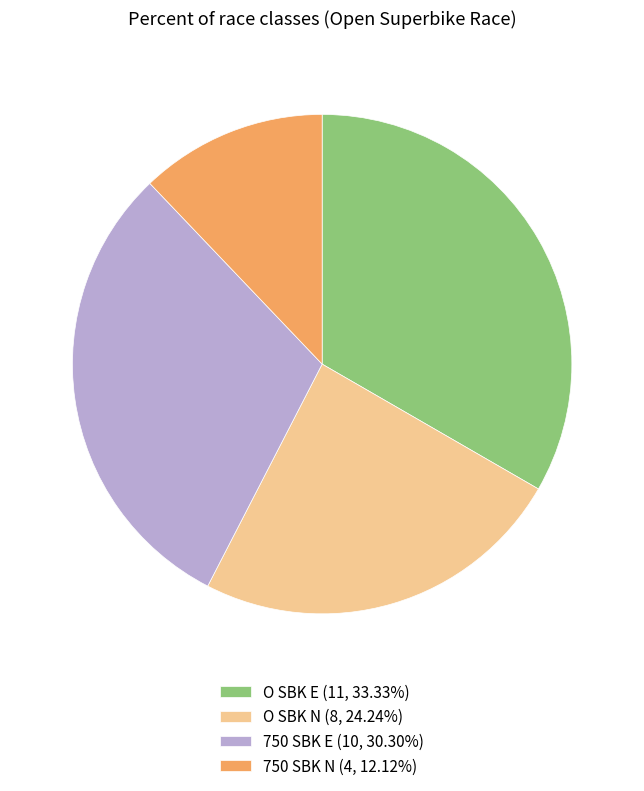

Combined, do O SBK E (11, 33.33%) and 750 SBK E (10, 30.30%) account for over 50%?

Yes